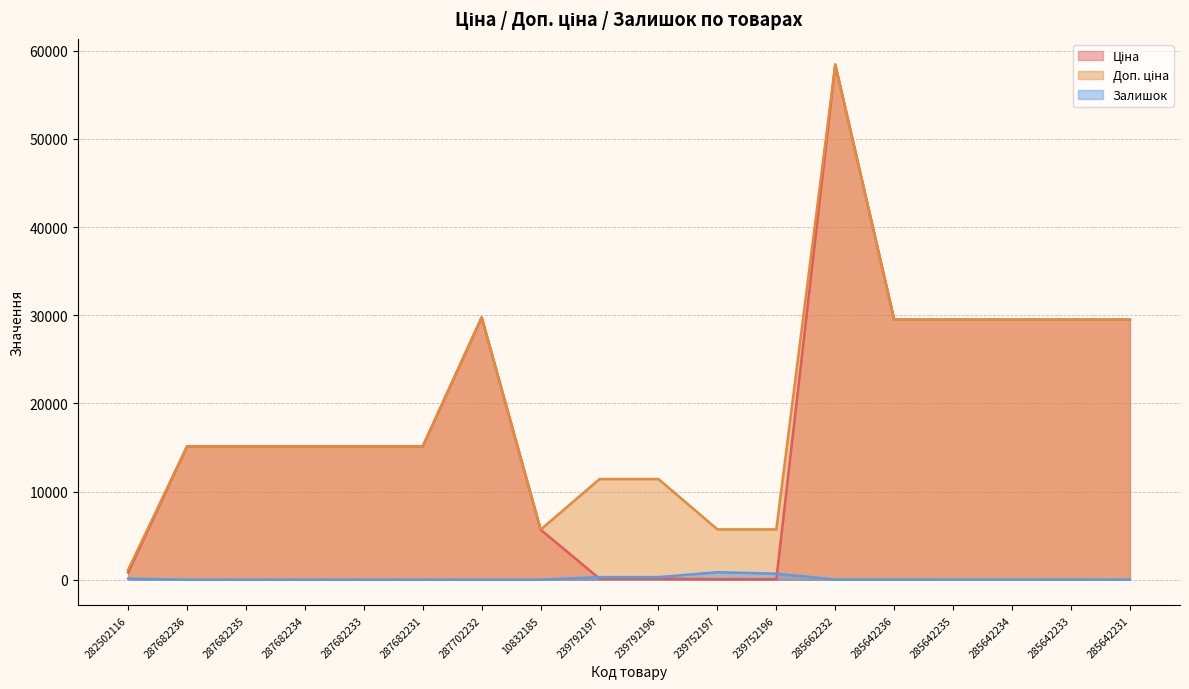

At how many categories does at least one series exceed 36147?

1